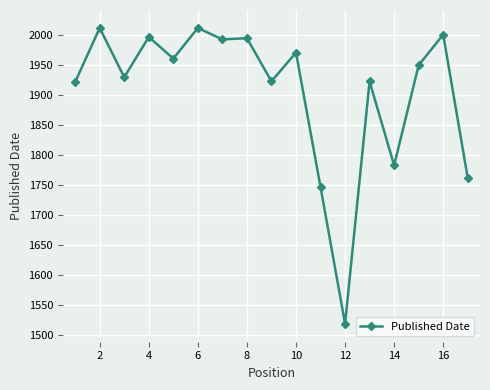

What is the average value?

1905